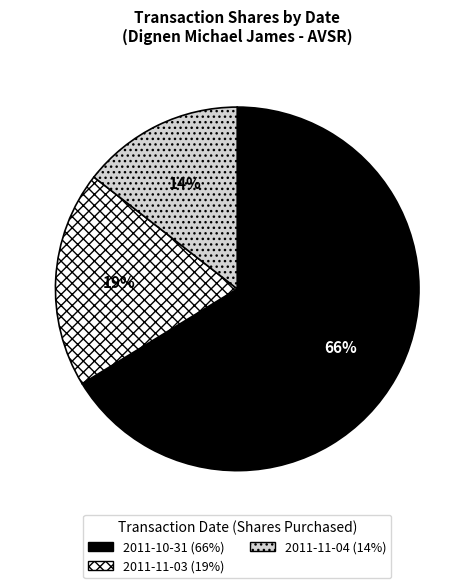

Which category has the biggest portion of the pie?

2011-10-31